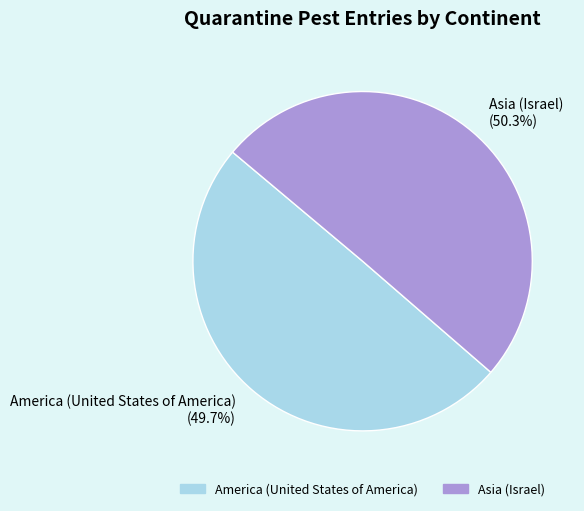

True or false: America (United States of America) accounts for 50% of the total.

True